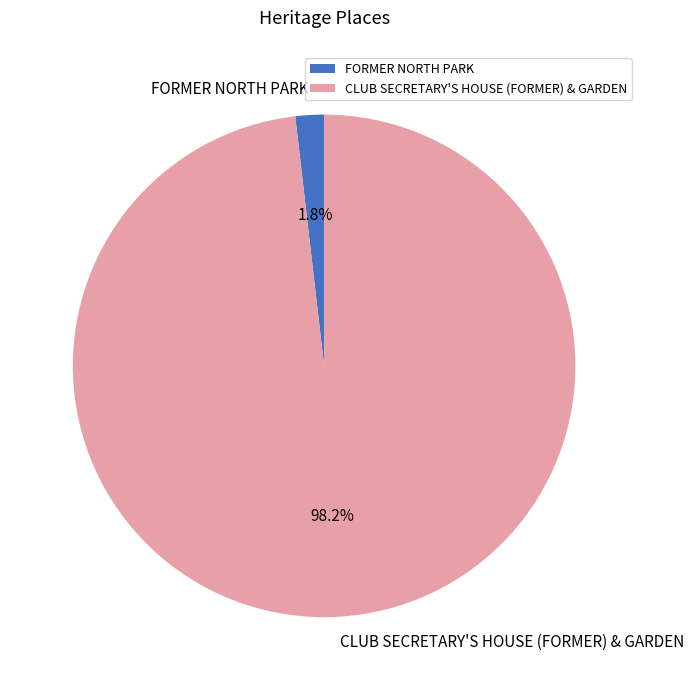

Between FORMER NORTH PARK and CLUB SECRETARY'S HOUSE (FORMER) & GARDEN, which is larger?

CLUB SECRETARY'S HOUSE (FORMER) & GARDEN